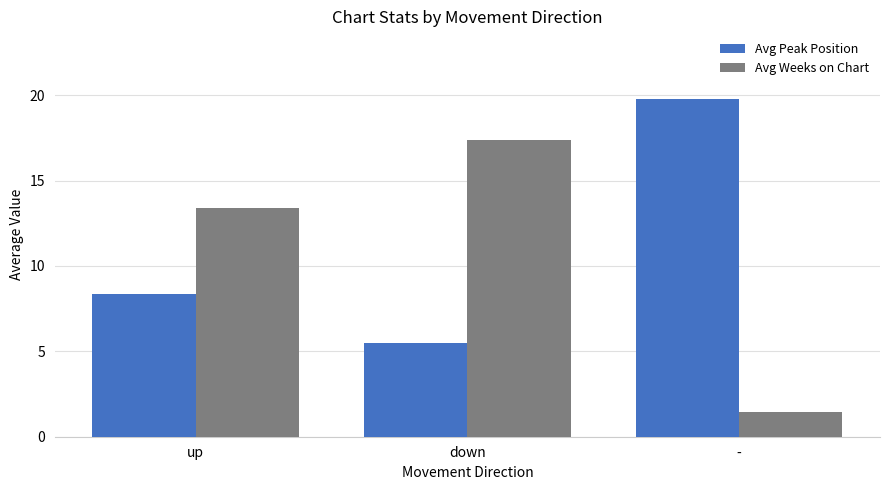

Rank the series by their average value, from lowest to highest.

Avg Weeks on Chart, Avg Peak Position